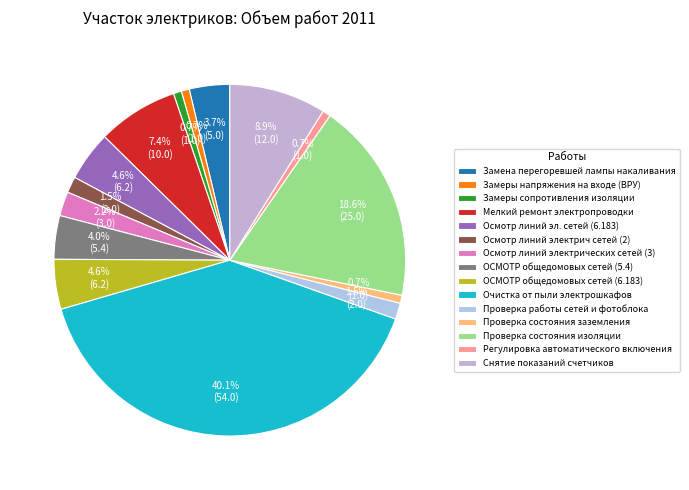

Approximately how many times larger is the value at Осмотр линий электрич сетей (2) compared to Регулировка автоматического включения?

2.0